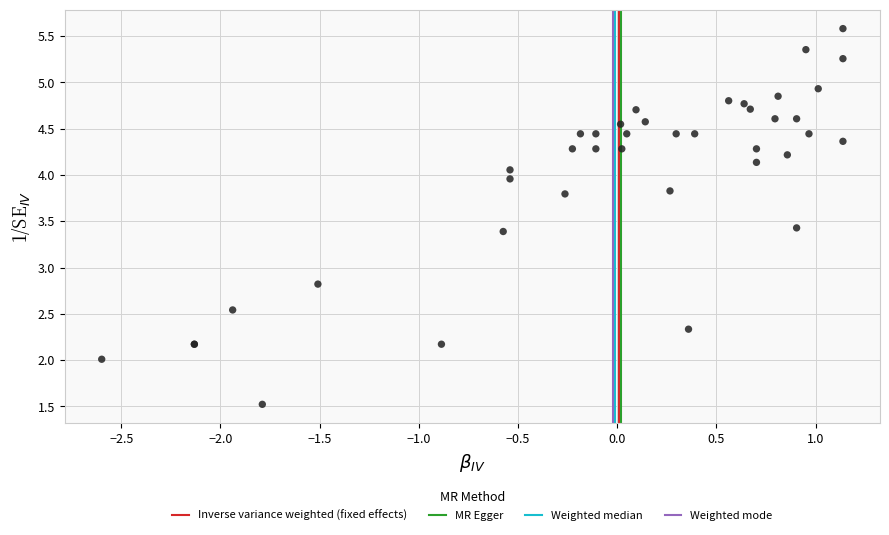

What Y value in the scatter plot is closest to 3?

2.8